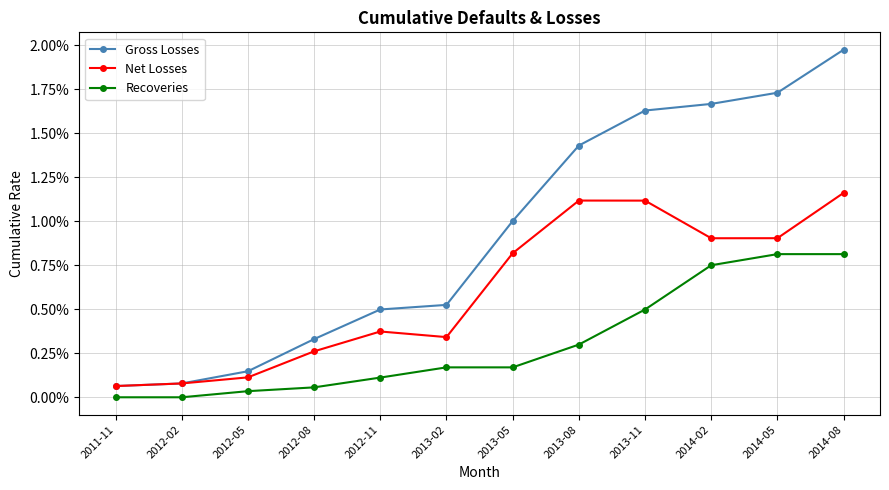

Does the chart have visible grid lines?

Yes